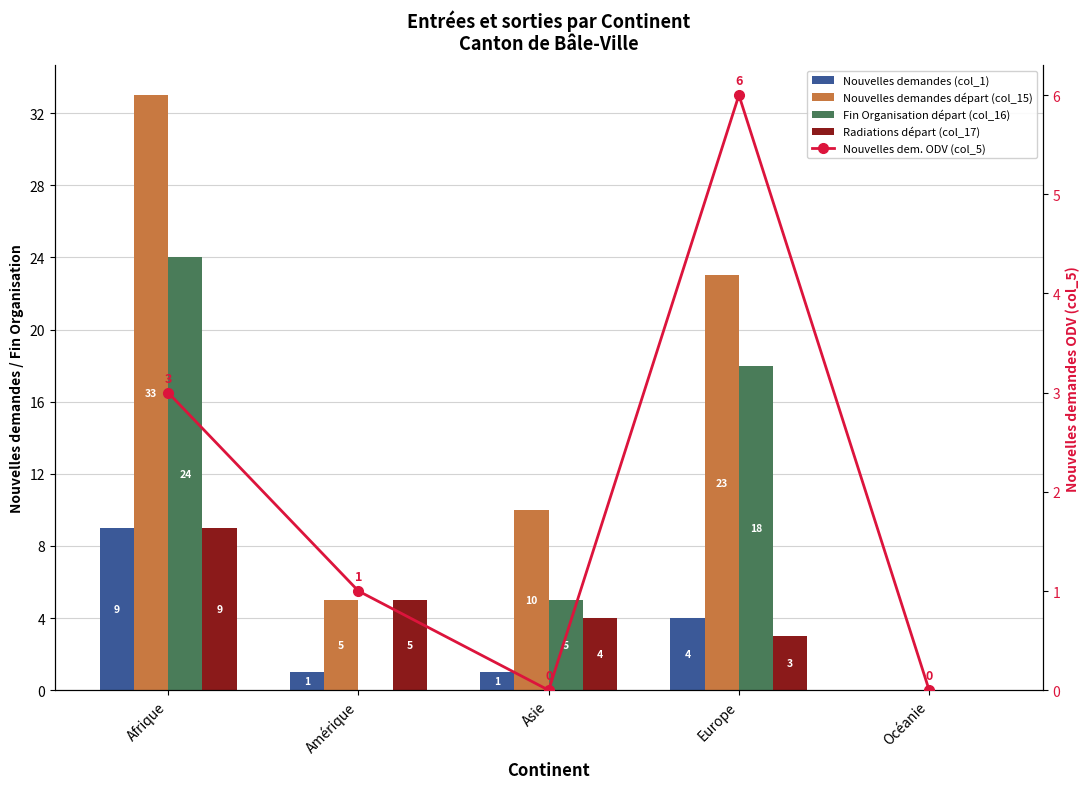

Rank the series by their maximum value, from highest to lowest.

Nouvelles demandes départ (col_15), Fin Organisation départ (col_16), Nouvelles demandes (col_1), Radiations départ (col_17), Nouvelles dem. ODV (col_5)